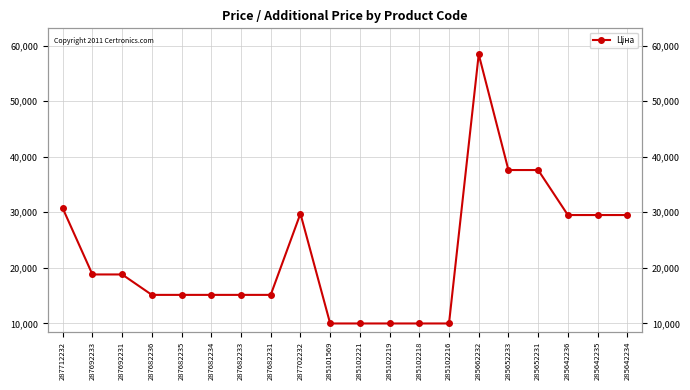

What is the sum of the Доп. ціна values at 285642236 and 287682235?

44611.5